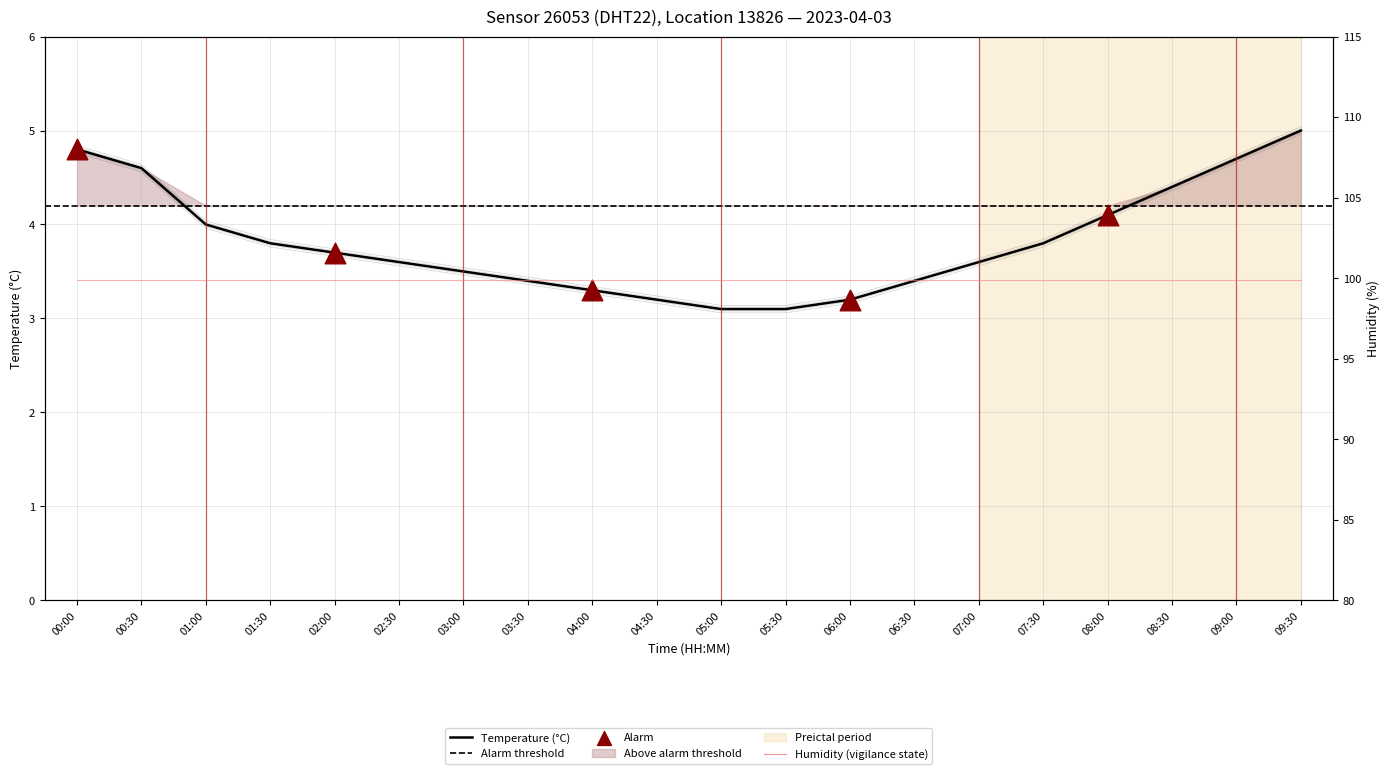

What is the ratio of the value at 06:30 to the value at 07:00?

0.9